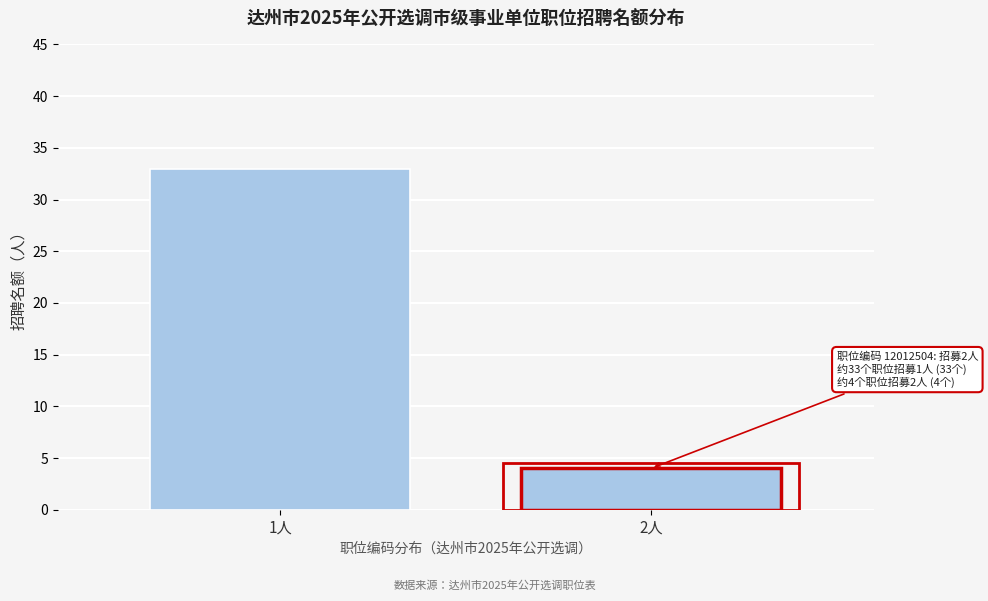

Reading right to left, transcribe all the data shown in this chart.

4	33